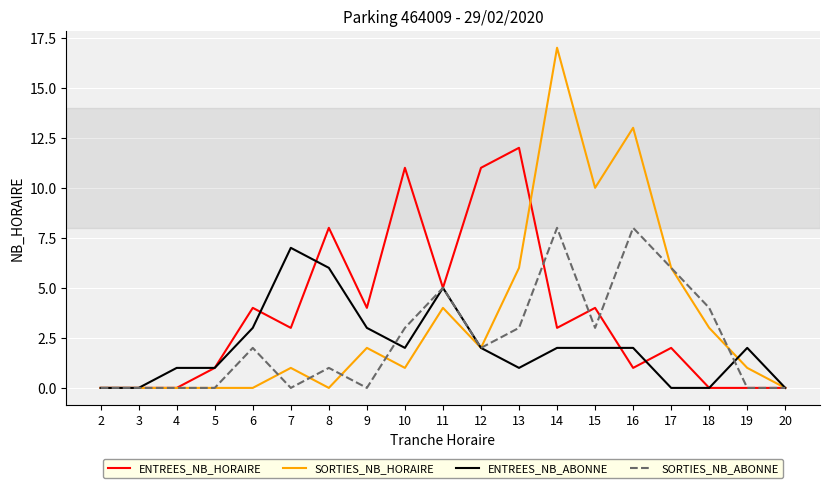

Between 8 and 15, which series saw the biggest shift?

SORTIES_NB_HORAIRE